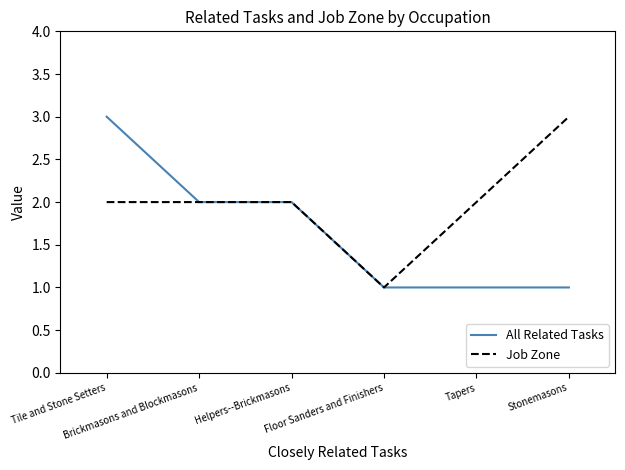

What is the difference between the All Related Tasks values at Brickmasons and Blockmasons and Tile and Stone Setters?

1